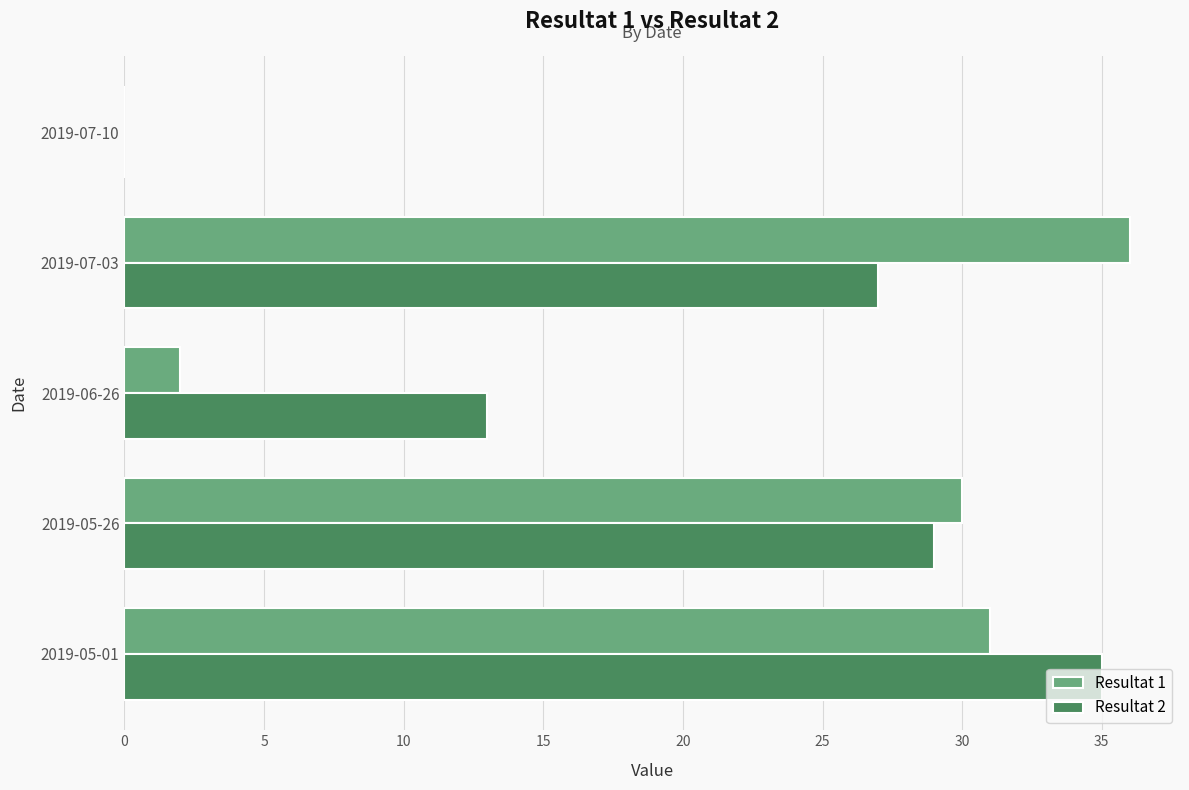

Count the number of categories in the chart.

5